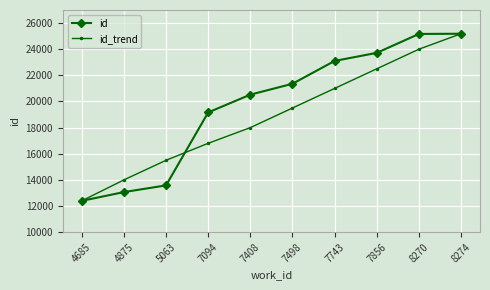

List the labels in order of id_trend value, smallest first.

4685, 4875, 5063, 7094, 7408, 7498, 7743, 7856, 8270, 8274